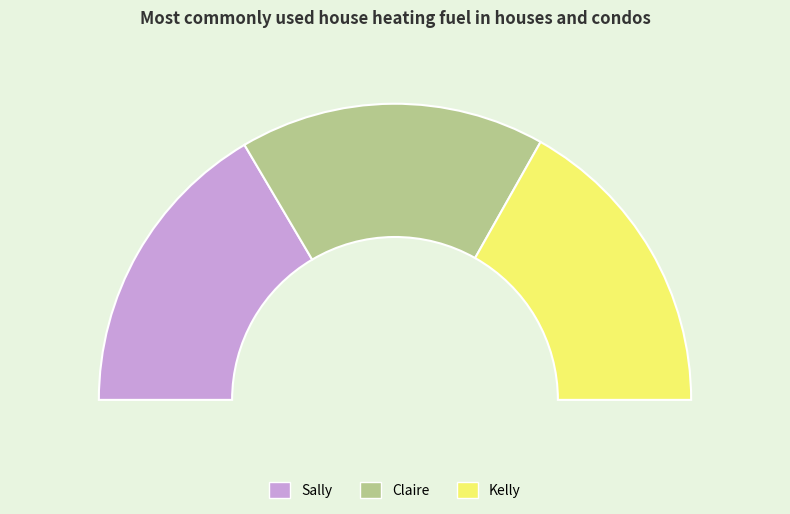

Which category has the biggest portion of the pie?

Kelly